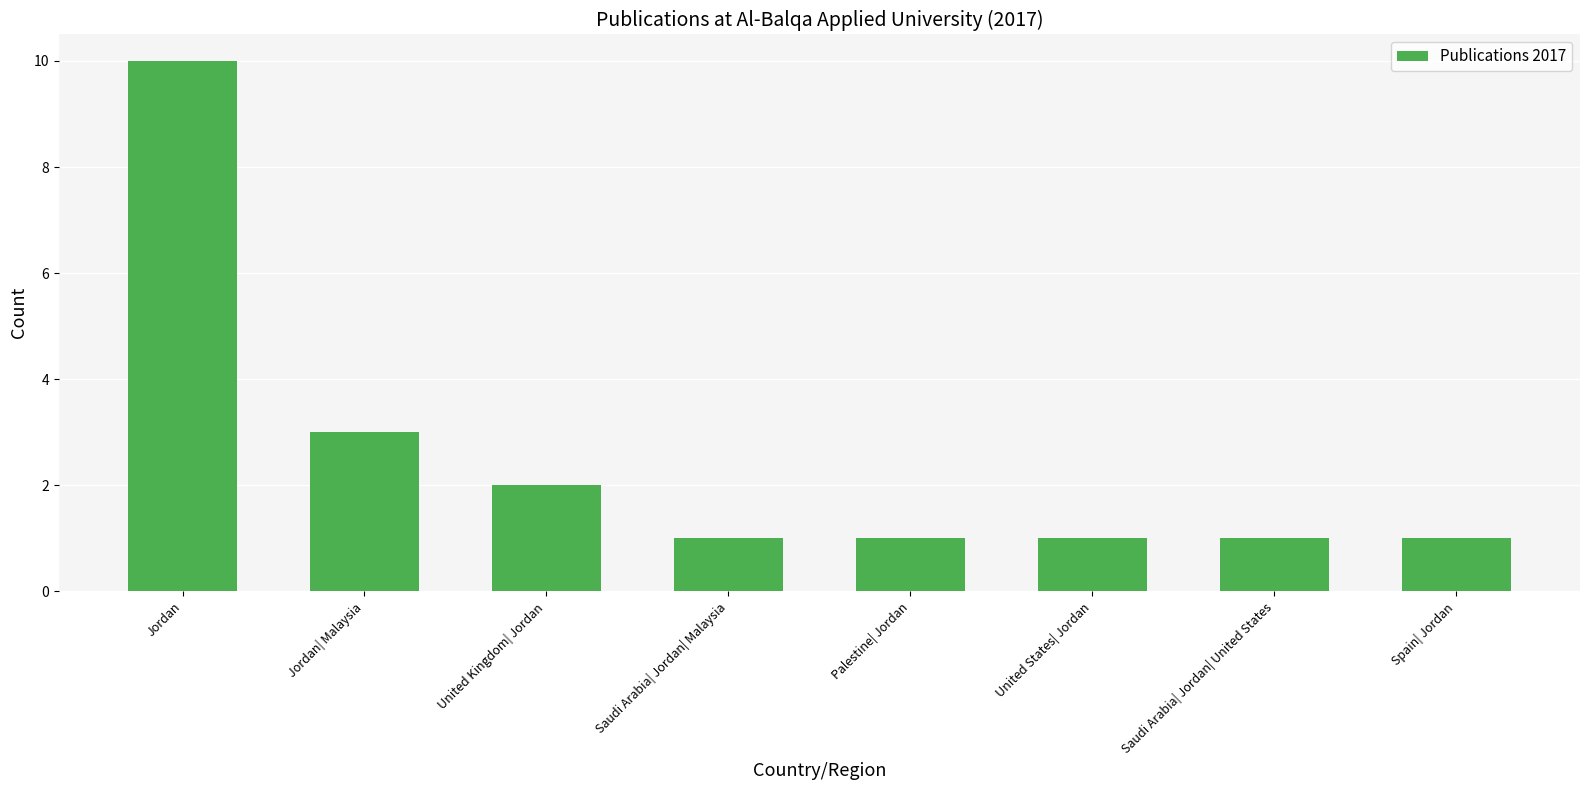

True or false: the data shows 1 at Saudi Arabia| Jordan| United States.

True